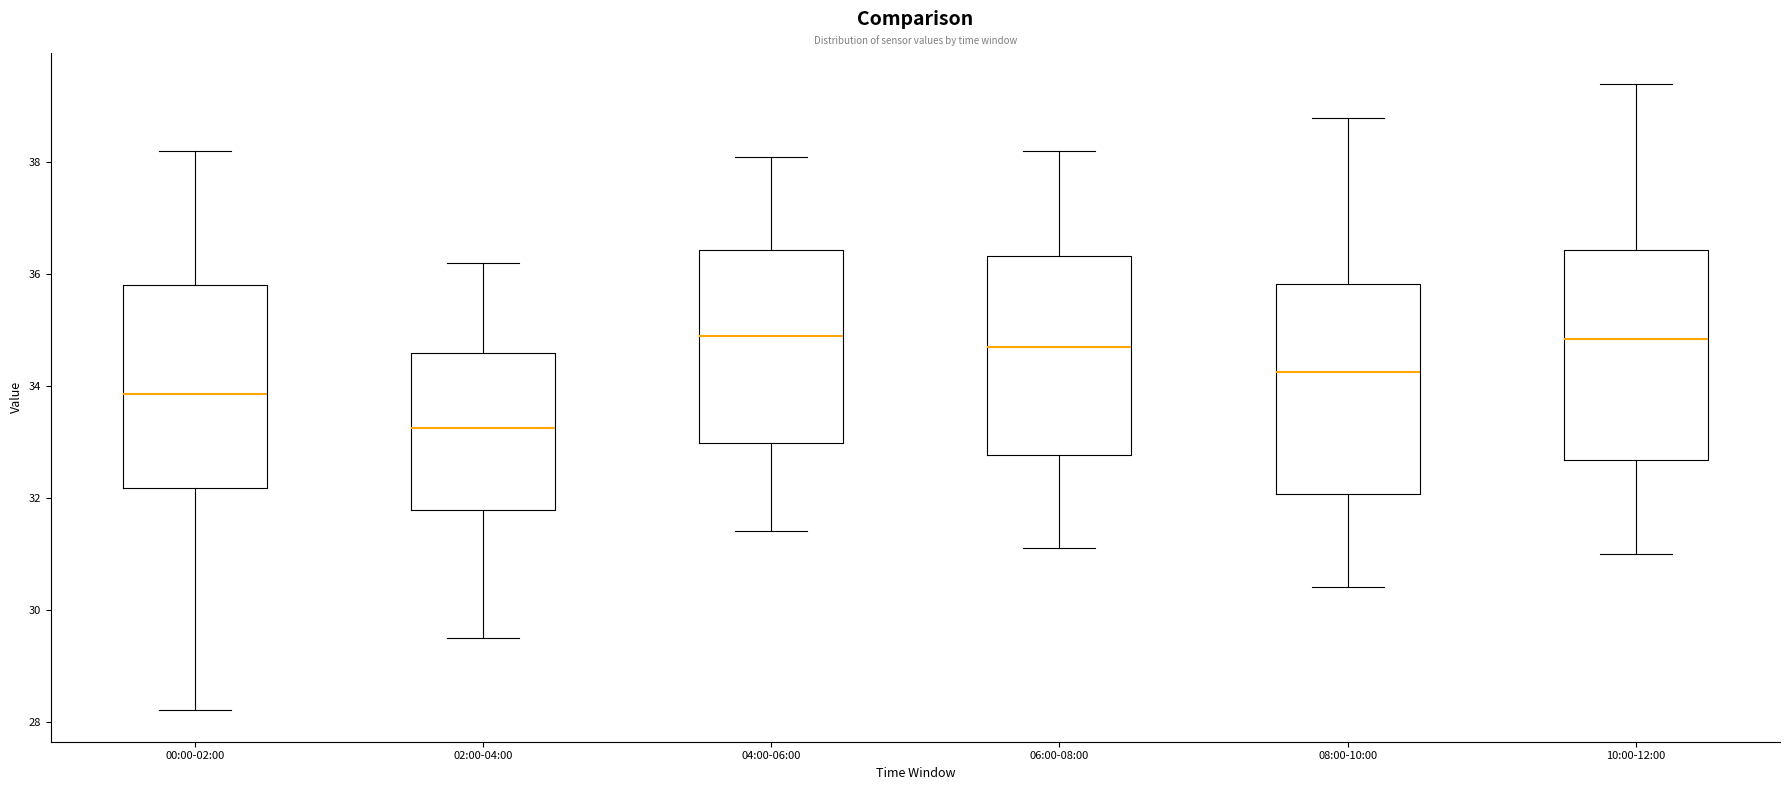

Where does the upper whisker of the box for 04:00-06:00 end on the y-axis? The values are not printed on the chart, so give them approximately, as read against the axis.

38.2